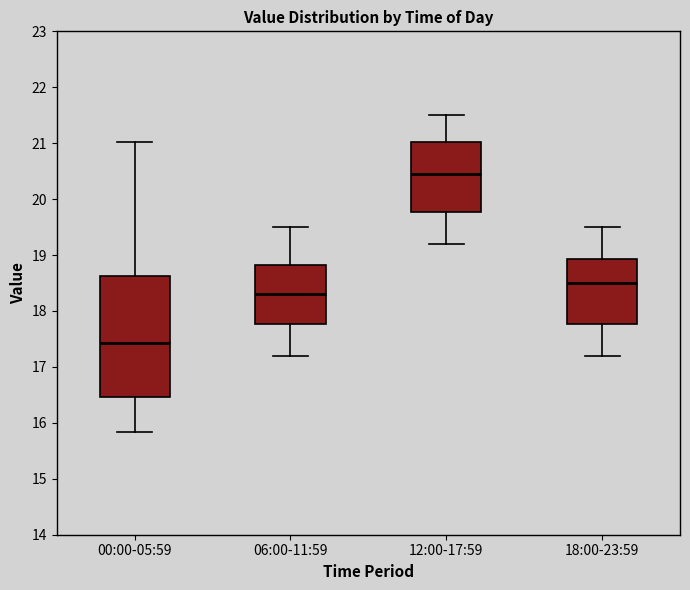

Where is the upper edge of the box for 12:00-17:59 on the y-axis? The values are not printed on the chart, so give them approximately, as read against the axis.

21.0